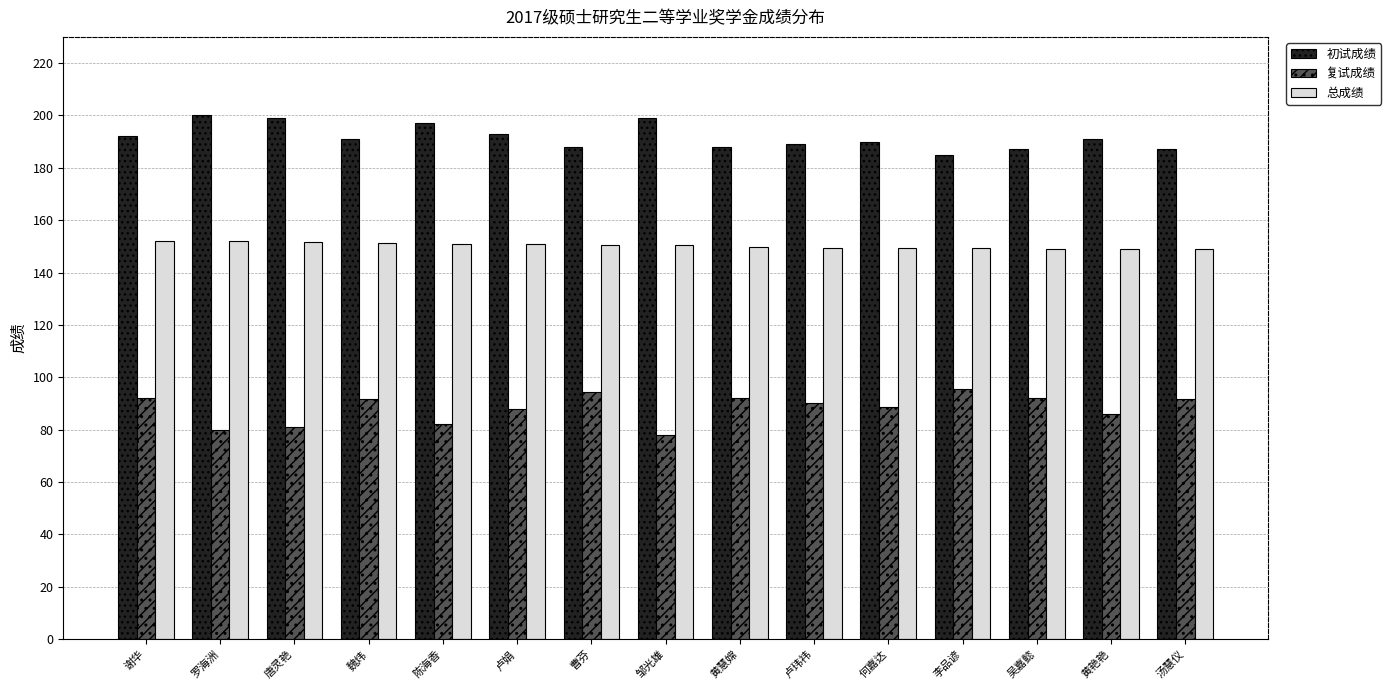

Is the value of 初试成绩 at 何嘉达 greater than the value of 总成绩 at 吴嘉懿?

Yes